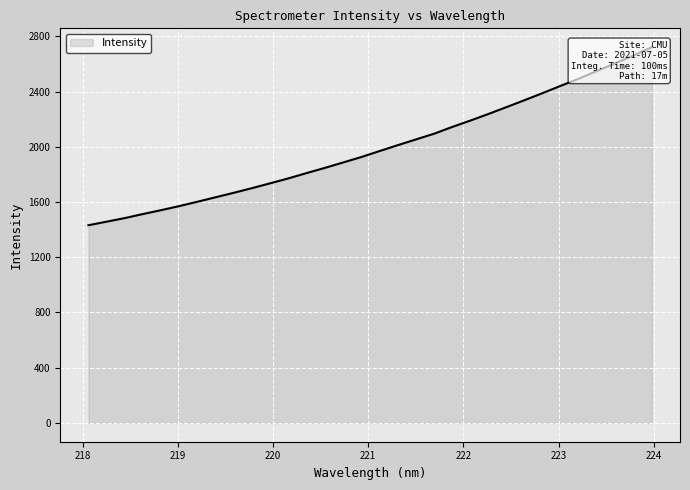

What is the label of the 27th point from the right?

219.0156